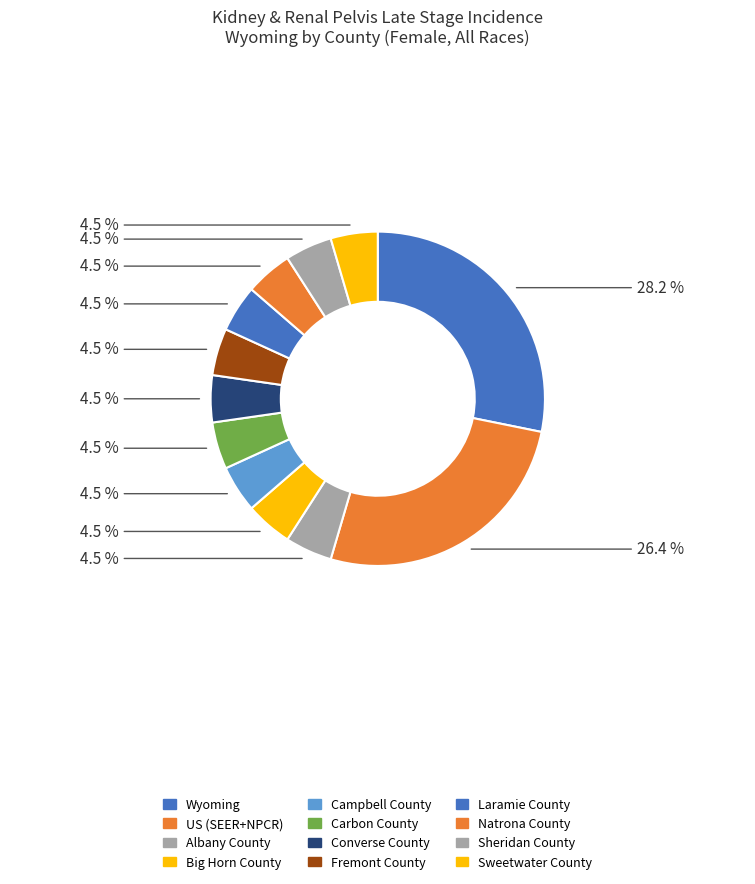

Which category has the biggest portion of the pie?

Wyoming